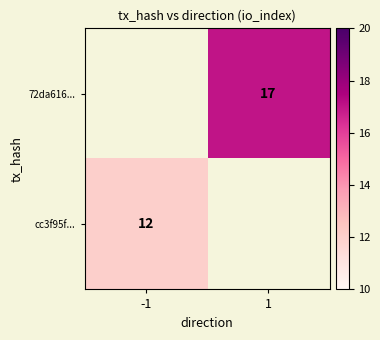

The value of cc3f95f... at -1 is 3.3. True or false?

False